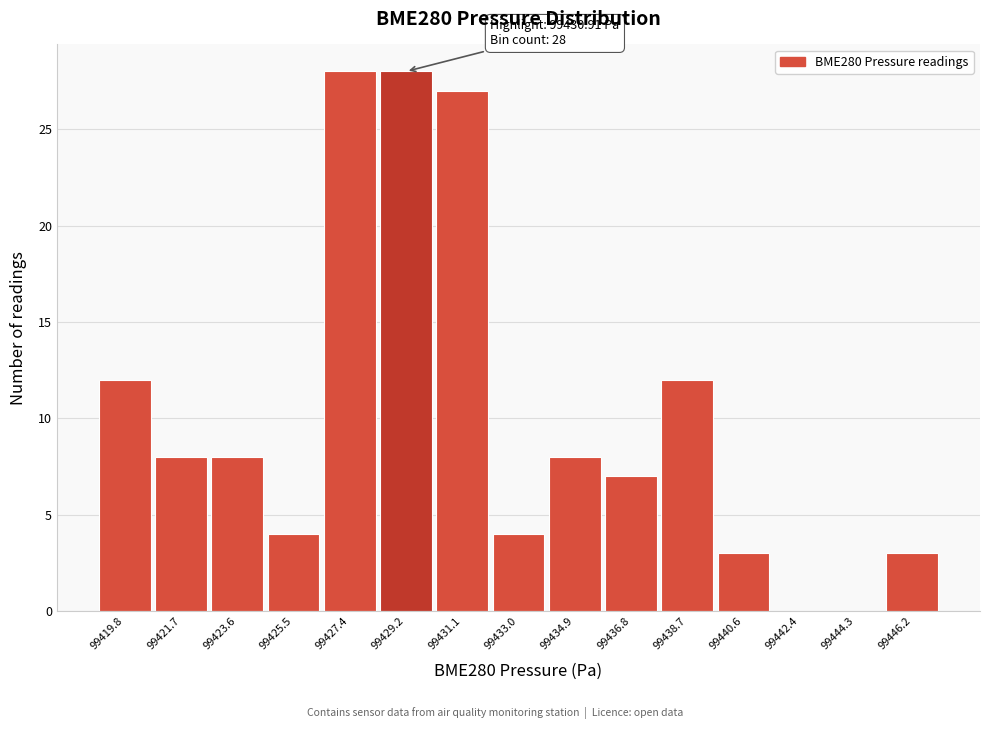

Reading right to left, extract all data points from this chart.

99446.2=3	99444.3=0	99442.4=0	99440.6=3	99438.7=12	99436.8=7	99434.9=8	99433.0=4	99431.1=27	99429.2=28	99427.4=28	99425.5=4	99423.6=8	99421.7=8	99419.8=12